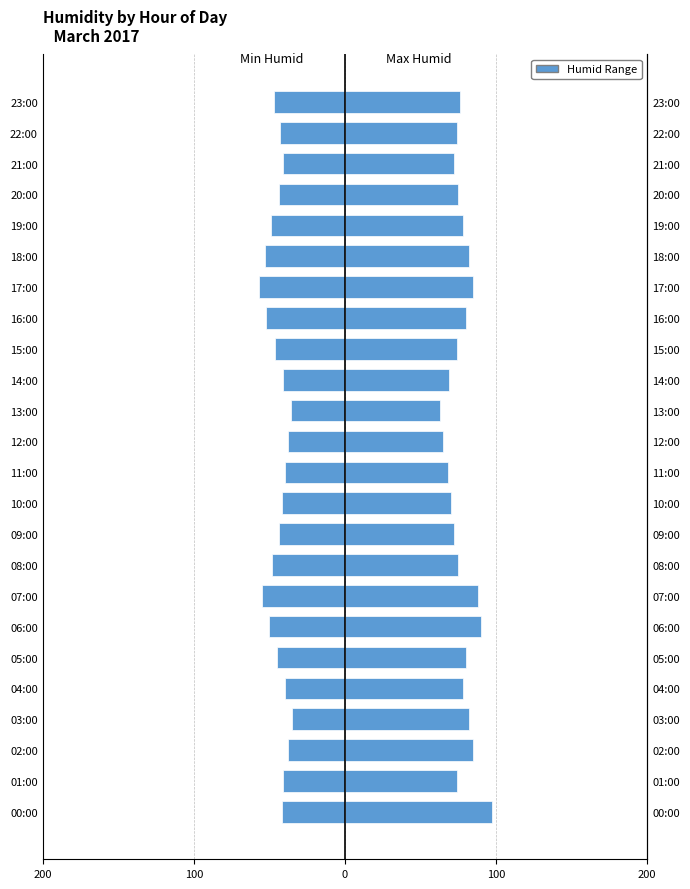

At how many categories does at least one series exceed 10?

24